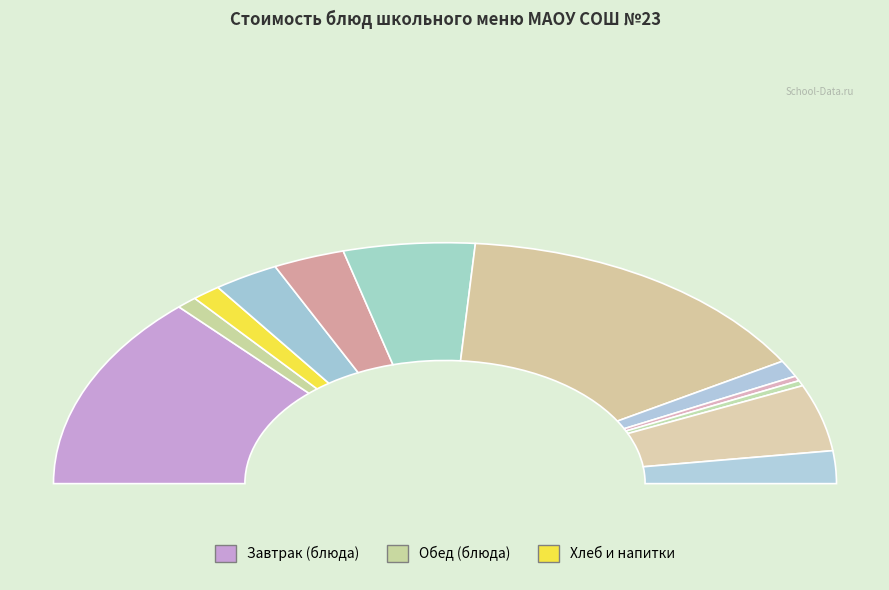

What portion of the pie excludes Хлеб пшеничный/Хлеб ржаной?

97.6%